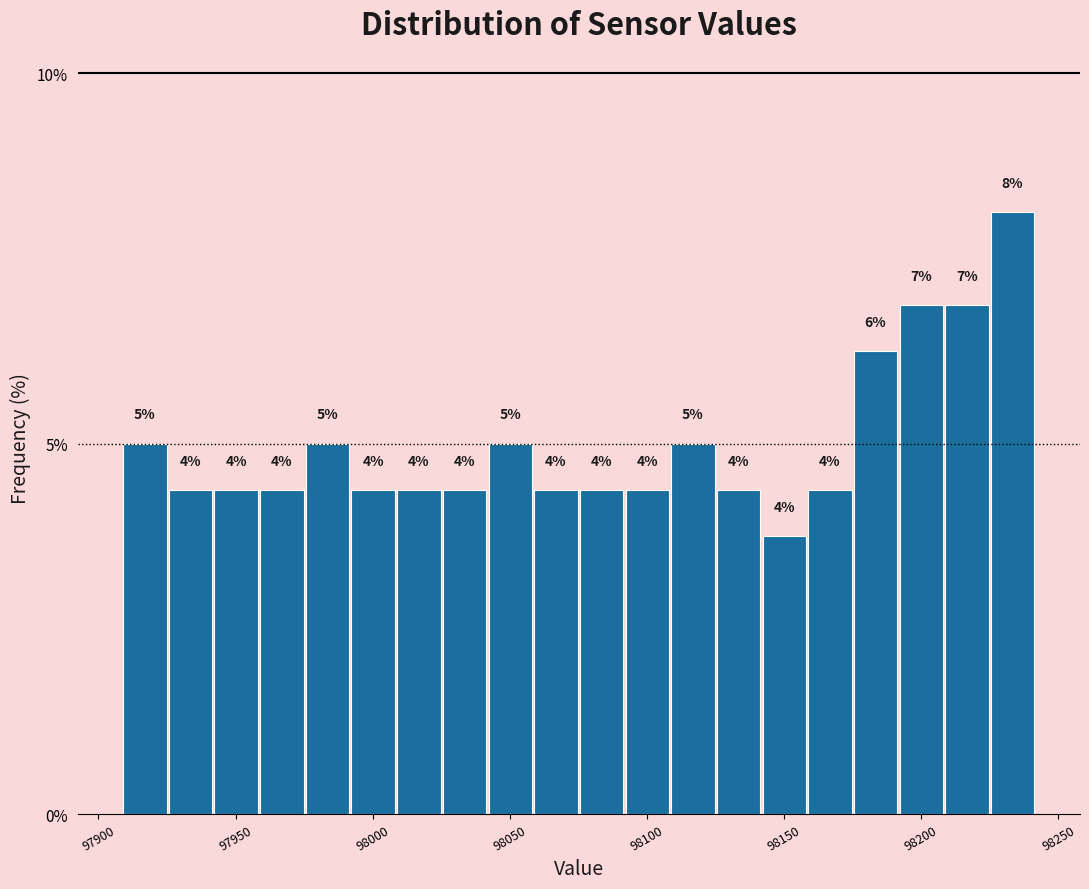

Read against the x-axis, roughly where is the centre of the tallest bar?

98235